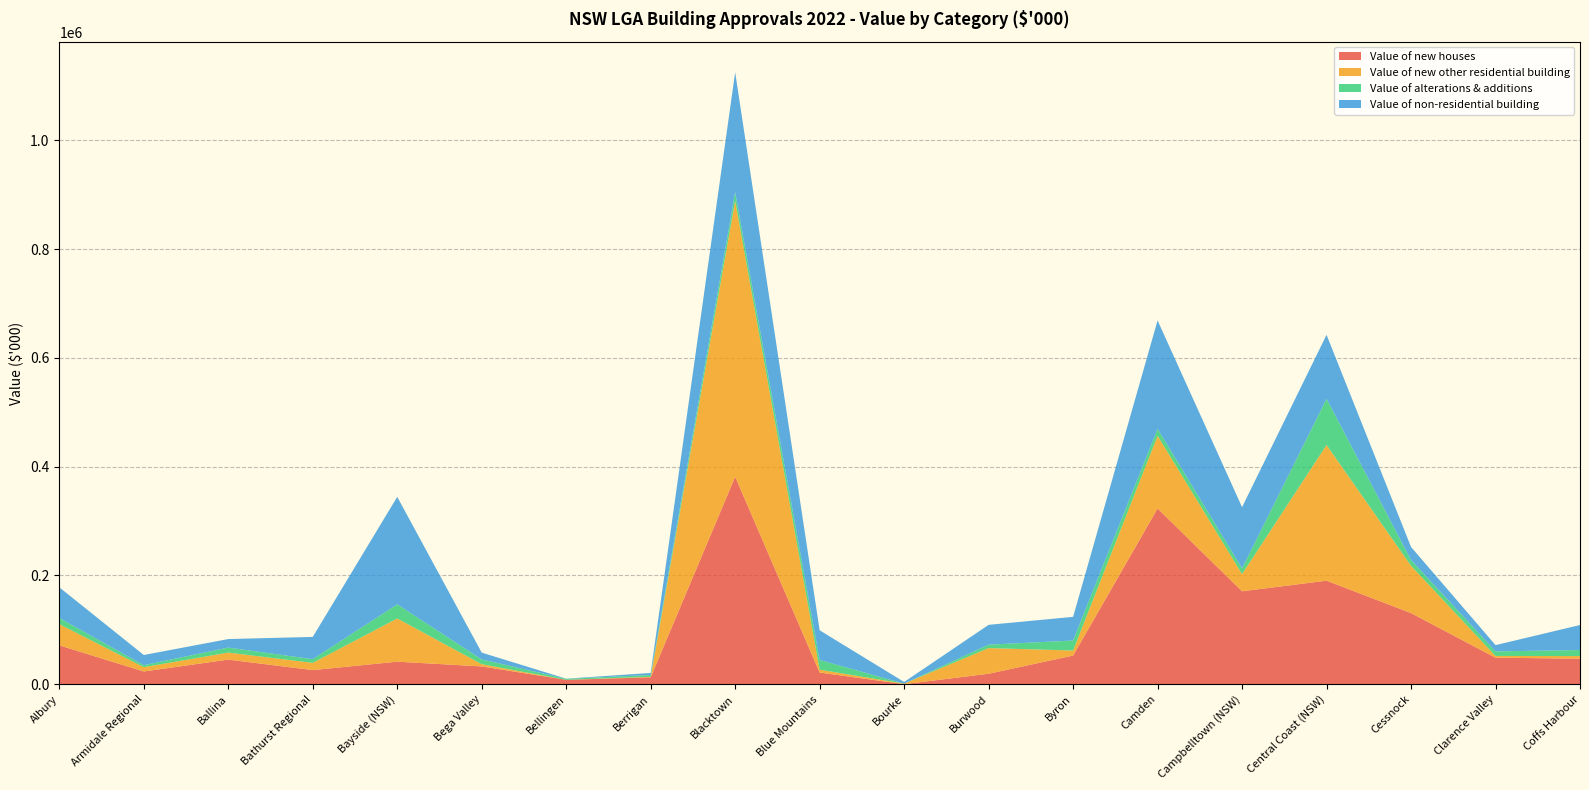

Reading left to right, list all the values displayed in this chart.

Value of new houses: Albury=71499.5	Armidale Regional=23460.3	Ballina=45320.6	Bathurst Regional=25989.9	Bayside (NSW)=41478.3	Bega Valley=32778.0	Bellingen=8122.8	Berrigan=12745.5	Blacktown=381446.0	Blue Mountains=21489.5	Bourke=173.4	Burwood=19309.8	Byron=52757.5	Camden=323116.3	Campbelltown (NSW)=170886.3	Central Coast (NSW)=190368.4	Cessnock=130807.7	Clarence Valley=48843.9	Coffs Harbour=46913.5
Value of new other residential building: Albury=38979.4	Armidale Regional=7949.9	Ballina=12843.4	Bathurst Regional=13320.9	Bayside (NSW)=79478.6	Bega Valley=4086.0	Bellingen=0.0	Berrigan=897.6	Blacktown=507182.3	Blue Mountains=5288.7	Bourke=965.1	Burwood=47153.1	Byron=9238.5	Camden=133701.4	Campbelltown (NSW)=31619.2	Central Coast (NSW)=249484.7	Cessnock=87004.7	Clarence Valley=3173.6	Coffs Harbour=4889.6
Value of alterations & additions: Albury=11368.6	Armidale Regional=3627.1	Ballina=9214.7	Bathurst Regional=6770.4	Bayside (NSW)=25902.6	Bega Valley=8765.5	Bellingen=1831.5	Berrigan=3405.8	Blacktown=15858.8	Blue Mountains=17827.4	Bourke=0.0	Burwood=6285.0	Byron=18391.9	Camden=12792.3	Campbelltown (NSW)=10446.7	Central Coast (NSW)=84950.7	Cessnock=10606.5	Clarence Valley=8395.8	Coffs Harbour=11114.6
Value of non-residential building: Albury=56341.1	Armidale Regional=18710.4	Ballina=15692.6	Bathurst Regional=40900.6	Bayside (NSW)=197606.8	Bega Valley=12499.5	Bellingen=265.1	Berrigan=3719.6	Blacktown=220522.3	Blue Mountains=54566.2	Bourke=3018.8	Burwood=36440.8	Byron=43499.4	Camden=199171.2	Campbelltown (NSW)=112589.0	Central Coast (NSW)=117485.6	Cessnock=23952.9	Clarence Valley=11515.6	Coffs Harbour=45929.4